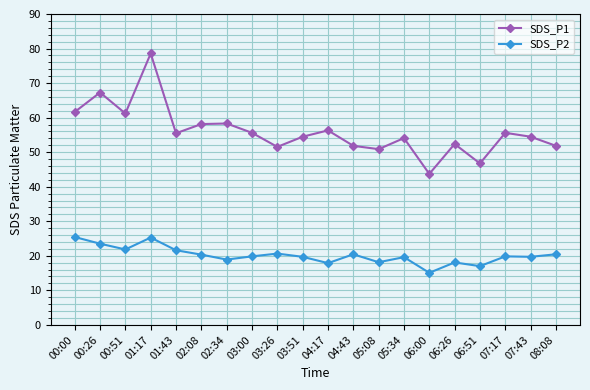

What is the difference between the maximum and minimum values in the SDS_P2 series?

10.4